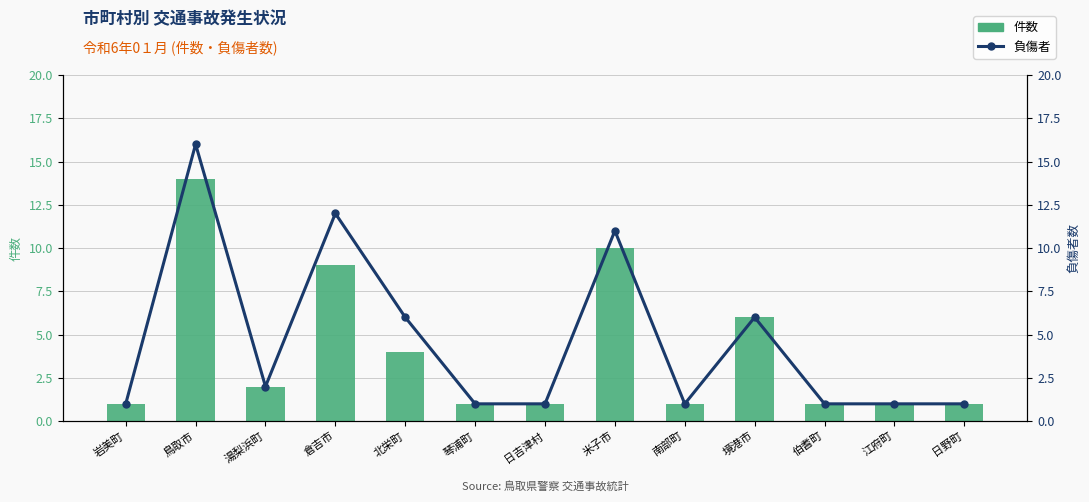

What are all the series names shown in the legend?

件数, 負傷者